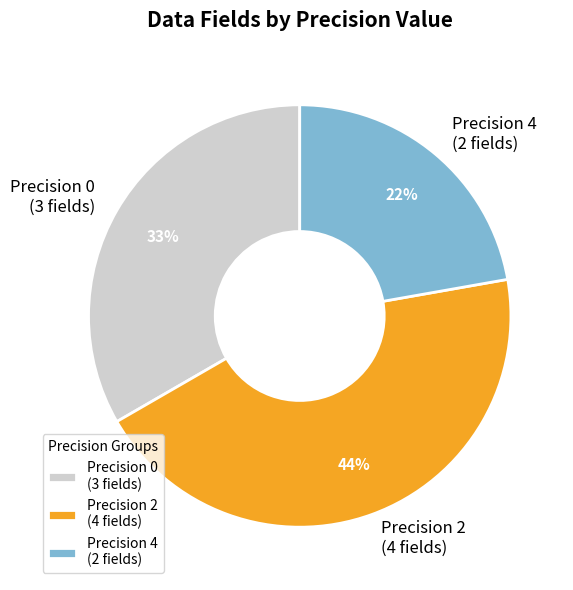

Which category has the smallest portion of the pie?

Precision 4 (2 fields)